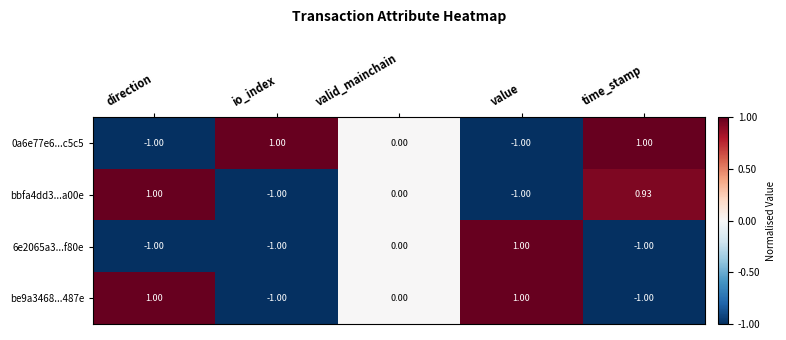

How many values in the 0a6e77e6...c5c5 series are below 0?

2